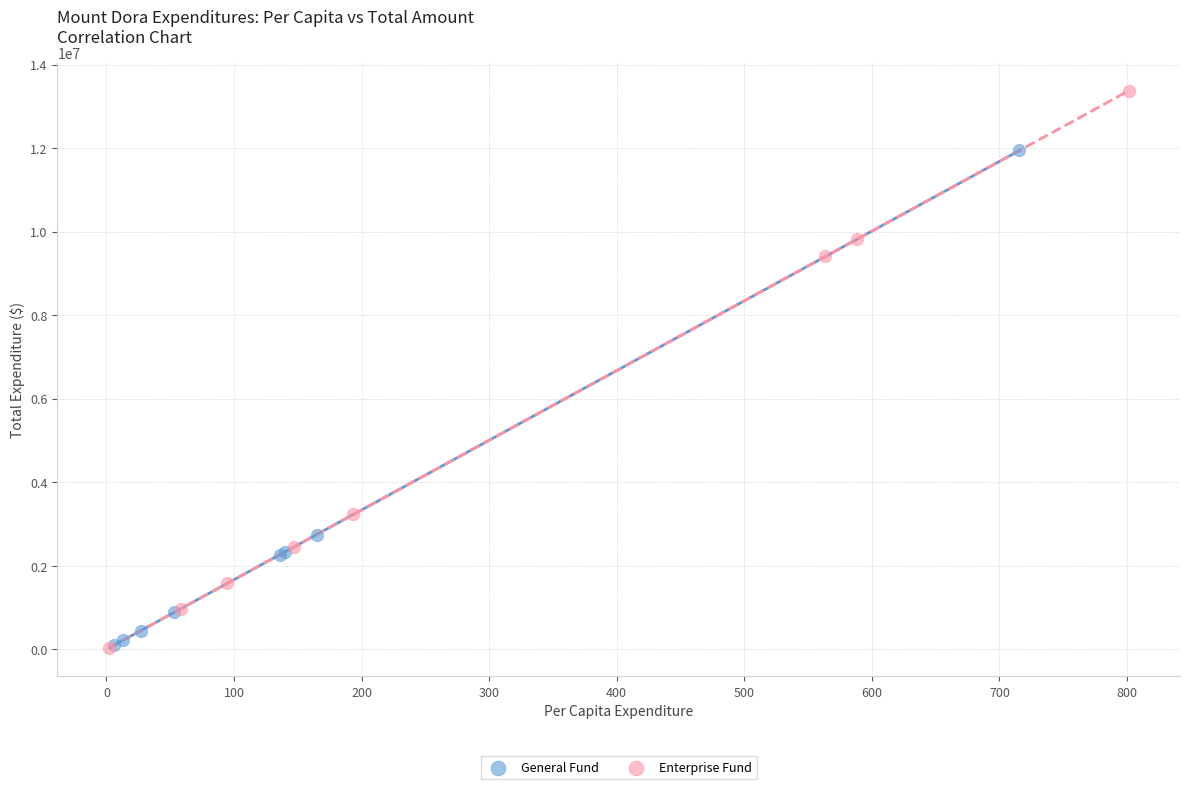

Which series has the widest spread of Y values?

Enterprise Fund